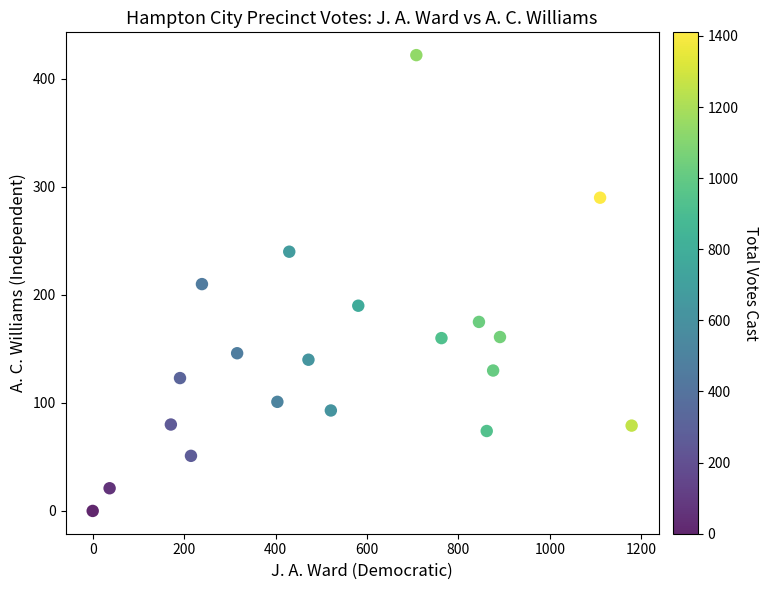

What is the range of X values (max minus min)?

1179